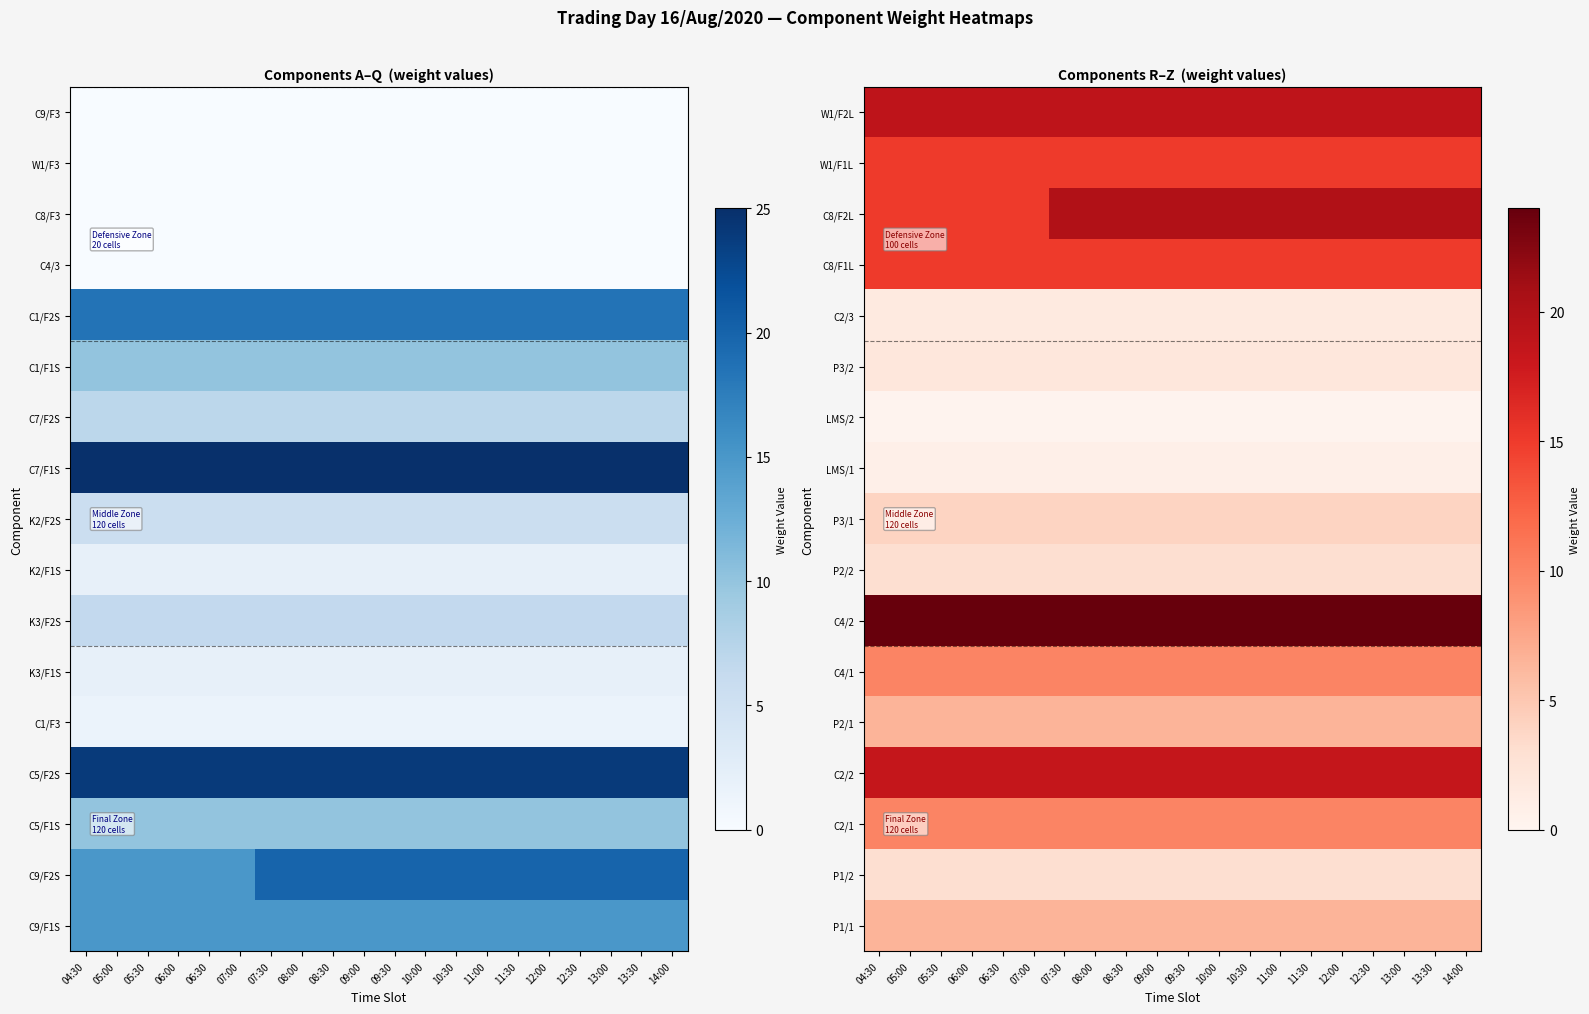

What is the approximate value of C2/2 at 13:00?

18.5